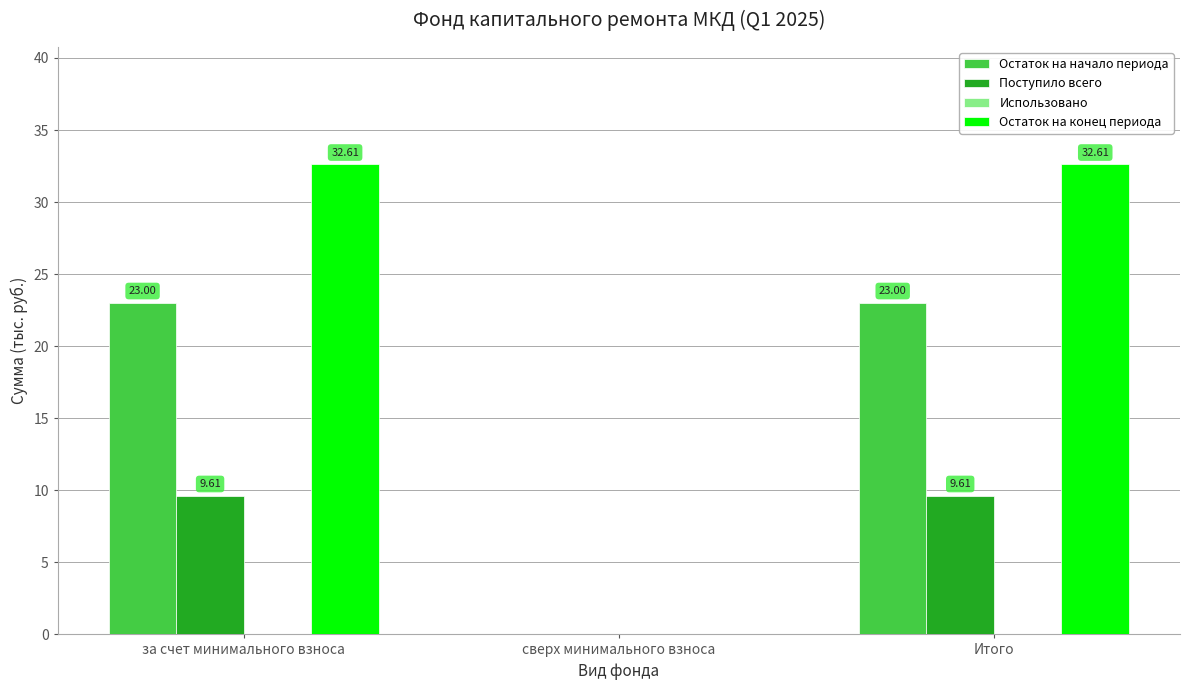

What is the sum of all Остаток на конец периода values?

65.2